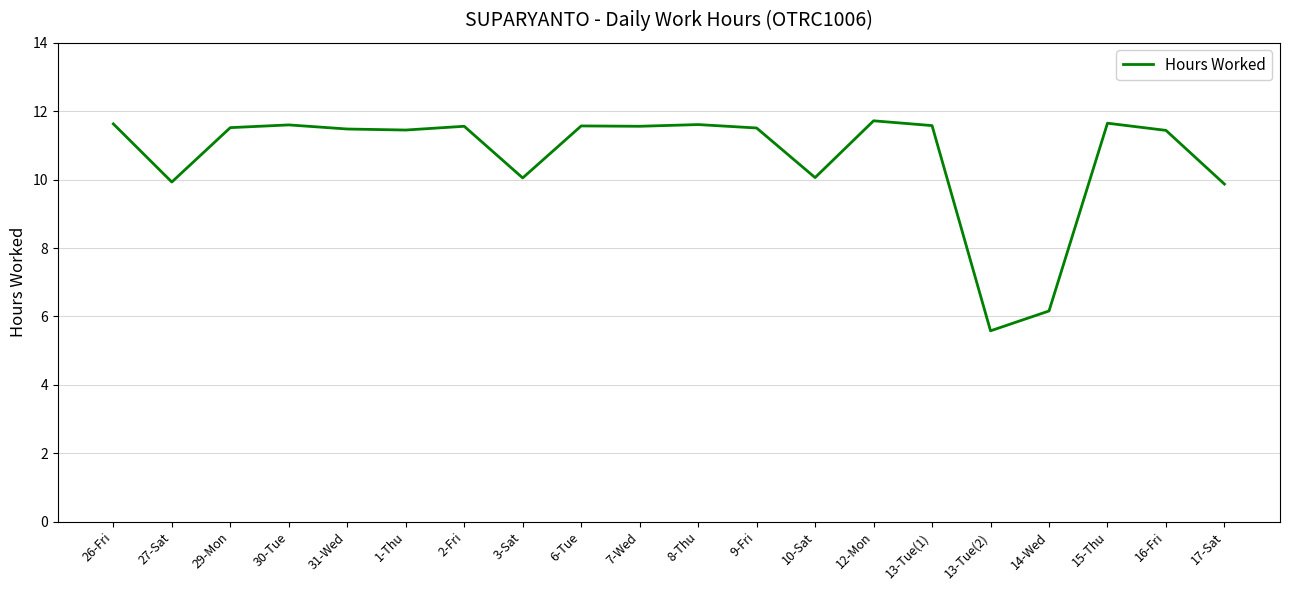

What is the change in value from 1-Thu to 14-Wed?

-5.3